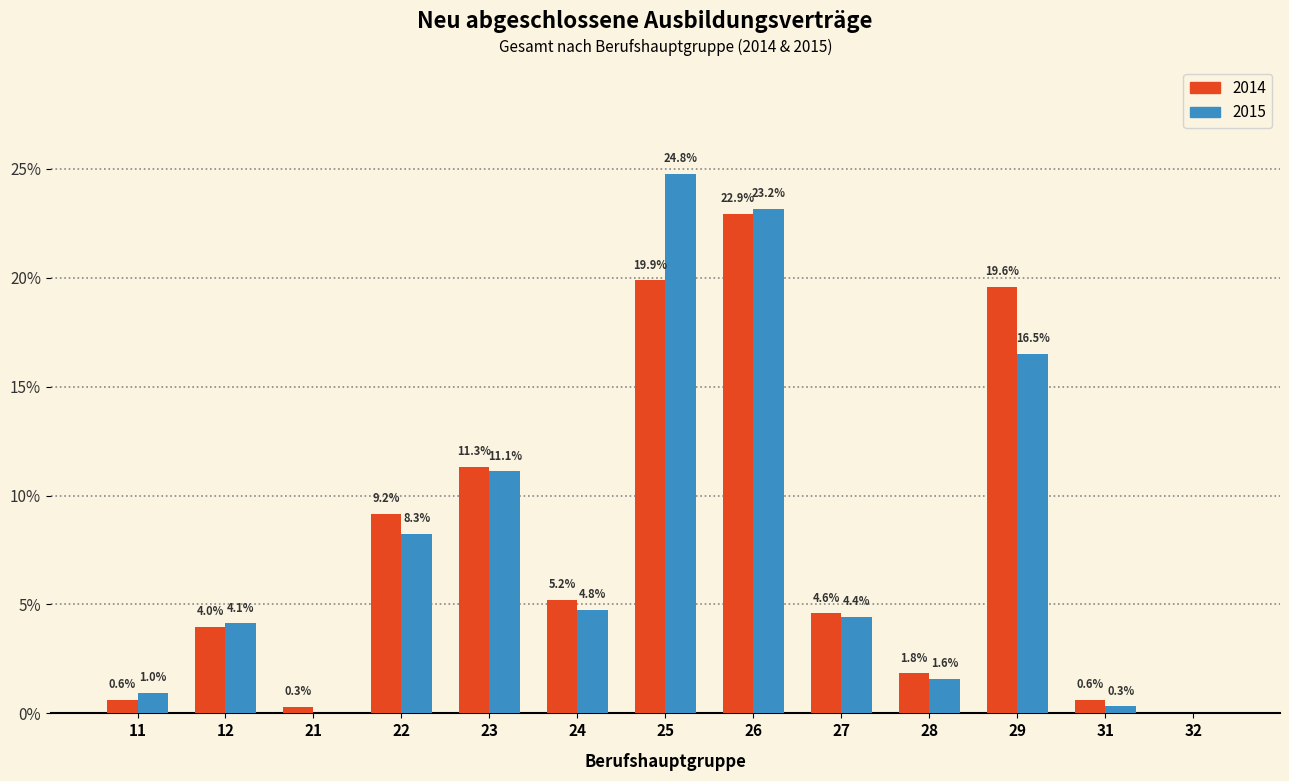

What is the total value across all series at 21?

0.3